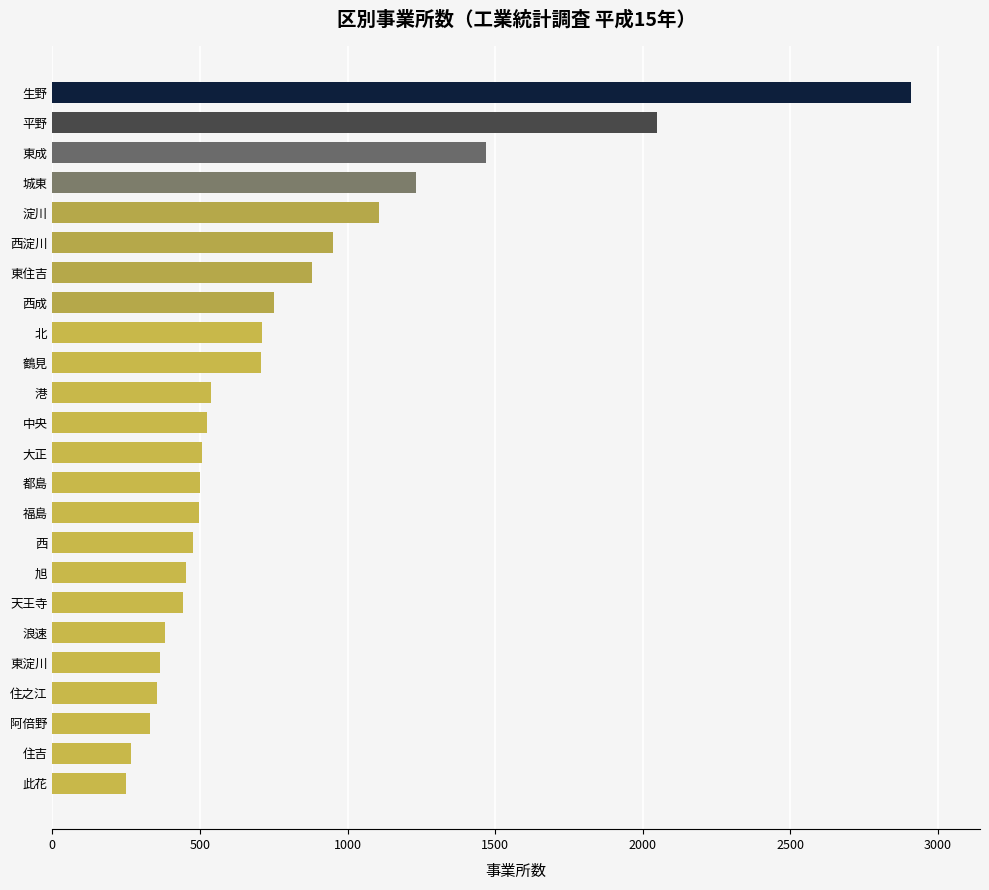

What is the maximum value shown in the chart?

2910